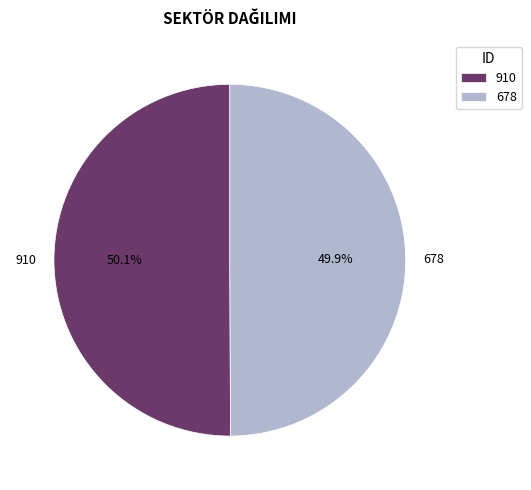

Is there a majority slice in this chart?

Yes